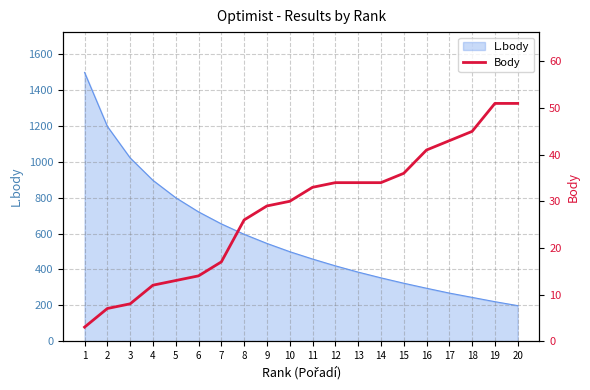

What is the minimum value shown in the chart?

3